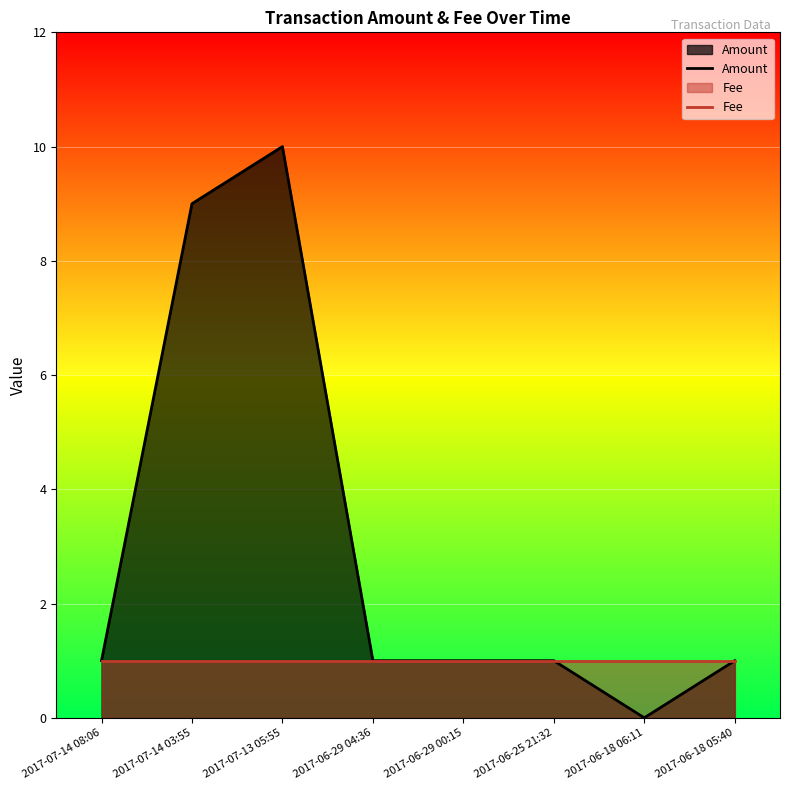

What is the label of the 8th point from the left?

2017-06-18 05:40